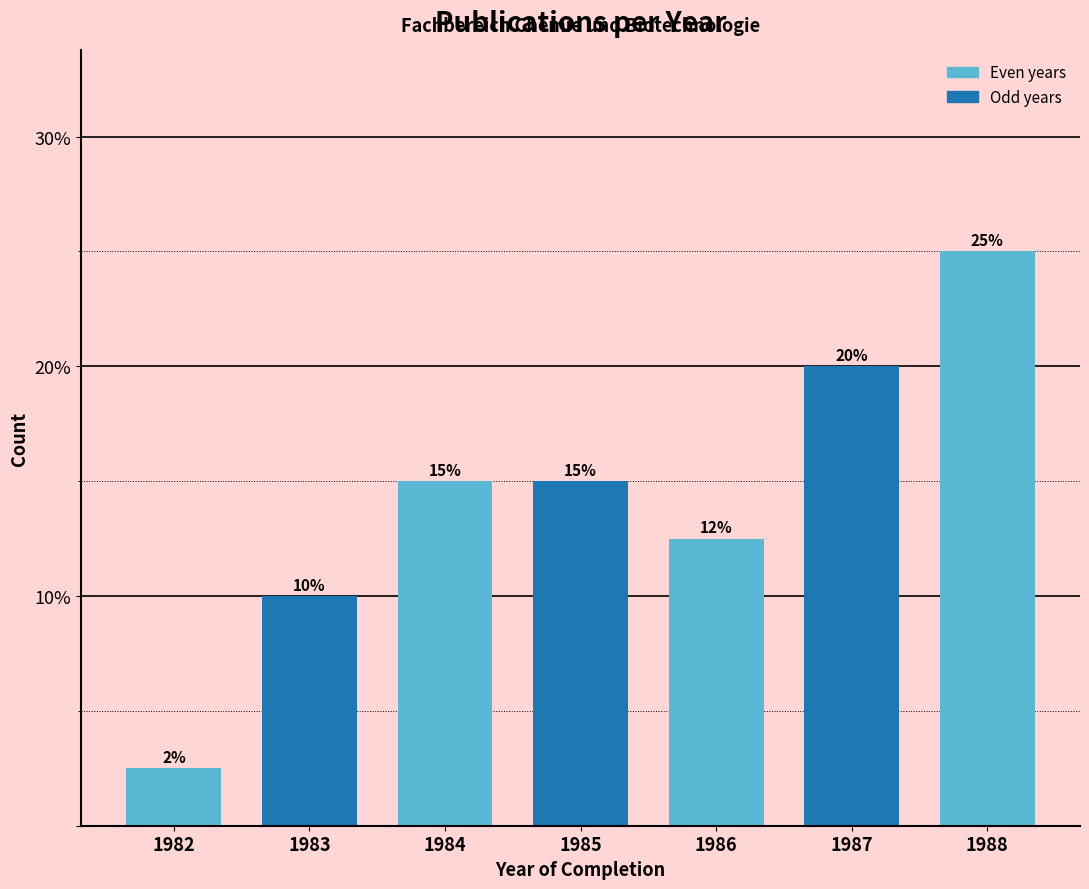

At which label is the value closest to 13?

1986